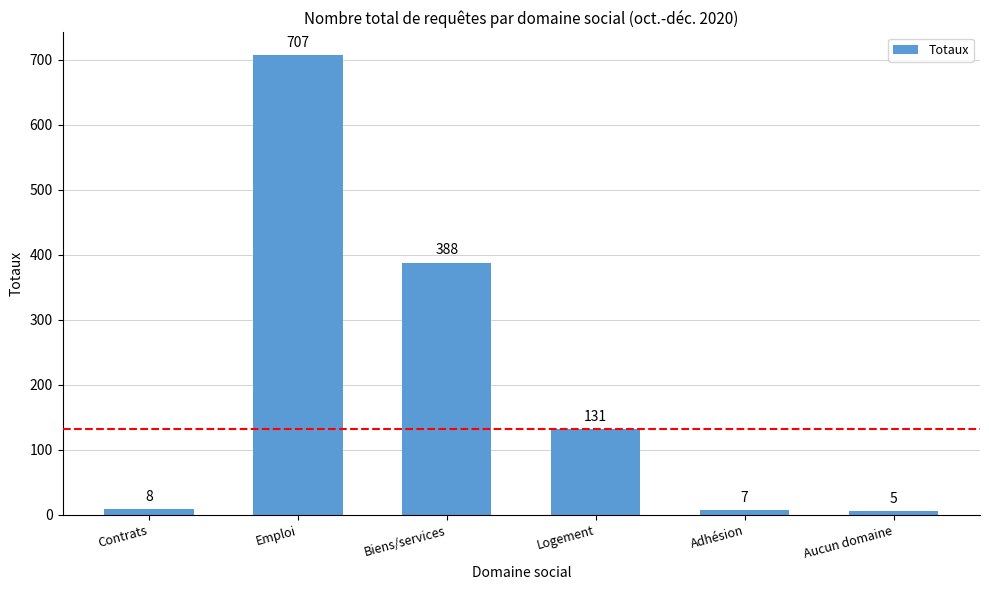

What is the difference between the maximum and minimum values?

702